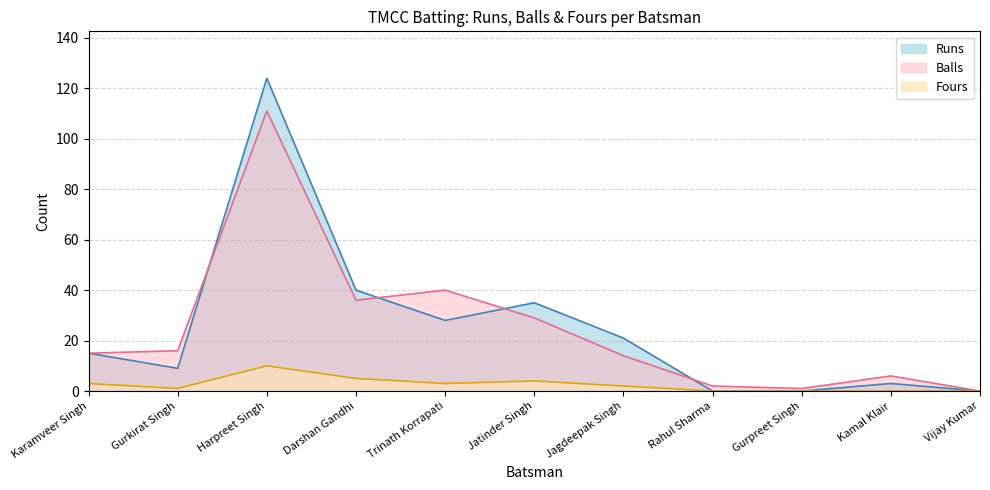

What position from the left is Gurkirat Singh?

2